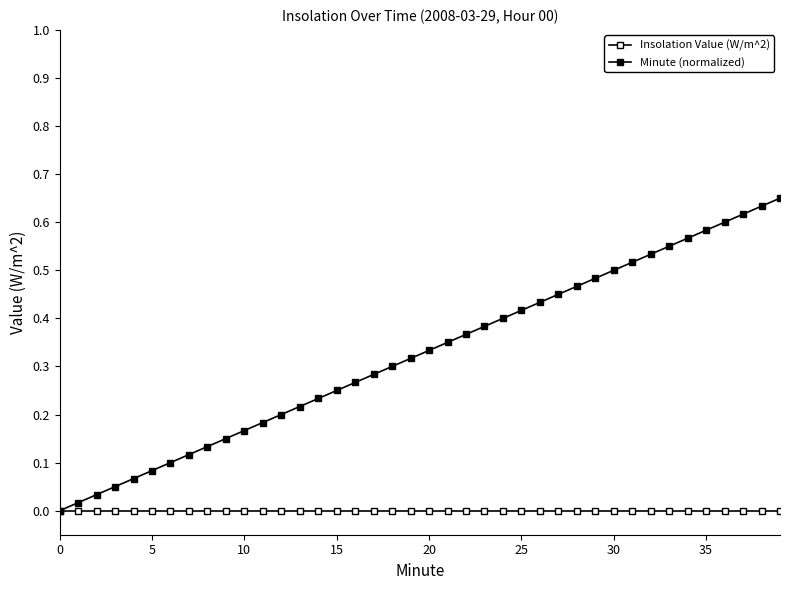

True or false: Insolation Value (W/m^2) and Minute (normalized) intersect in this chart.

False